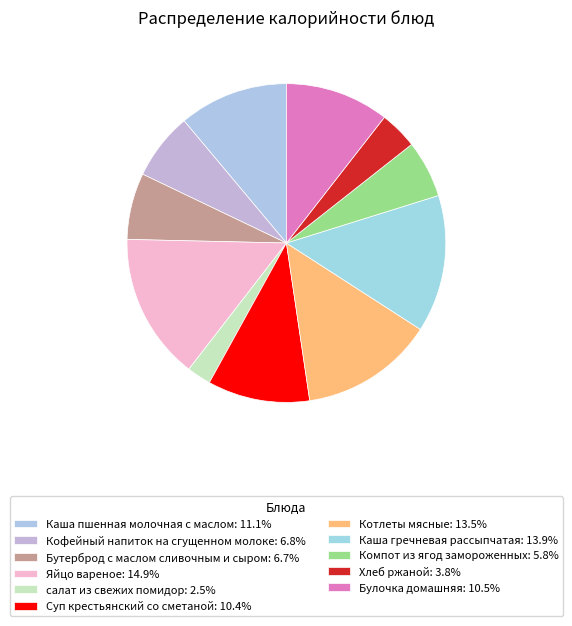

Is it true that Булочка домашняя is 11% of the pie?

True